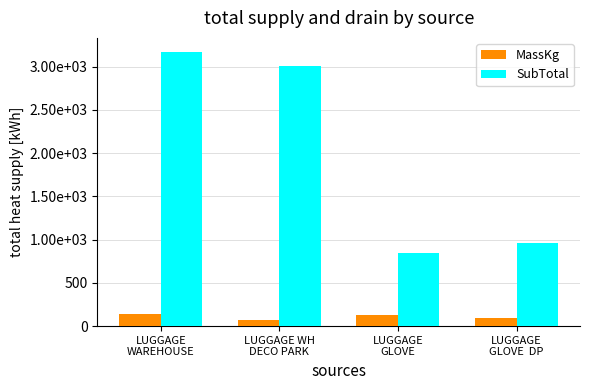

Rank the series at LUGGAGE WH
DECO PARK from lowest to highest value.

MassKg, SubTotal